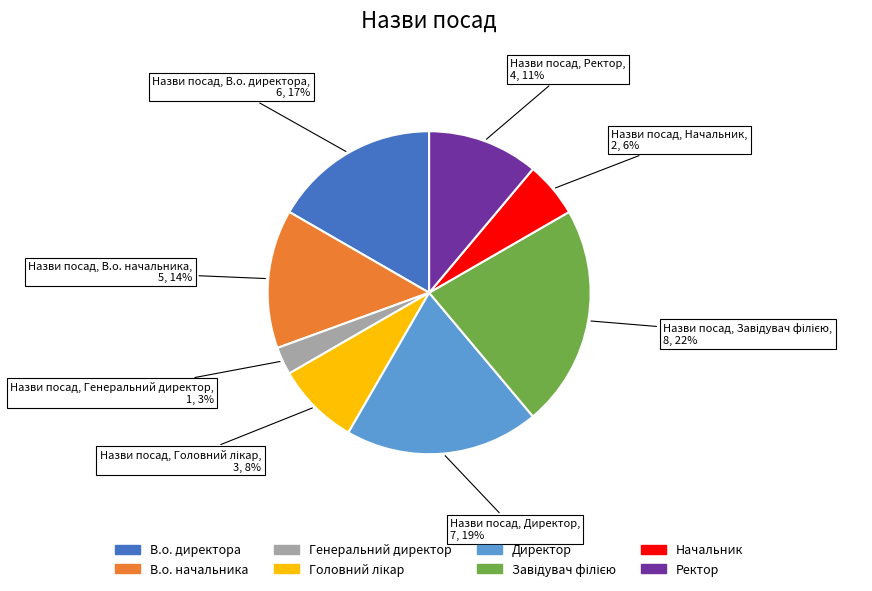

To the nearest percent, what portion does Ректор represent?

11%